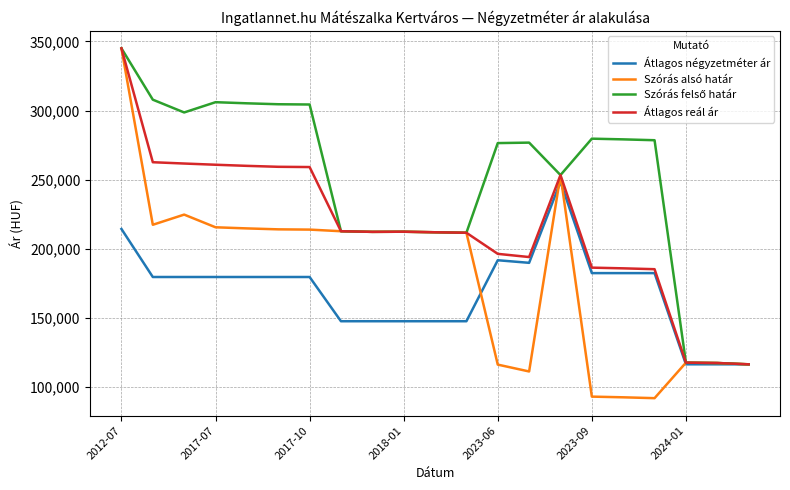

Is this an area chart (filled region under the line)?

No